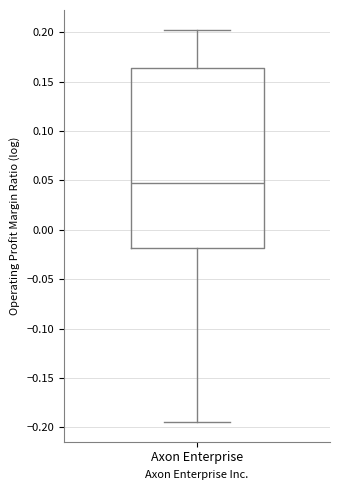

Transcribe this box plot: give where the median line is, the range the box spans, and where the two whiskers end, as read against the y-axis. The values are not printed on the chart, so give them approximately, as read against the axis.

median 0.045, box -0.020 to 0.165, whiskers -0.195 to 0.205